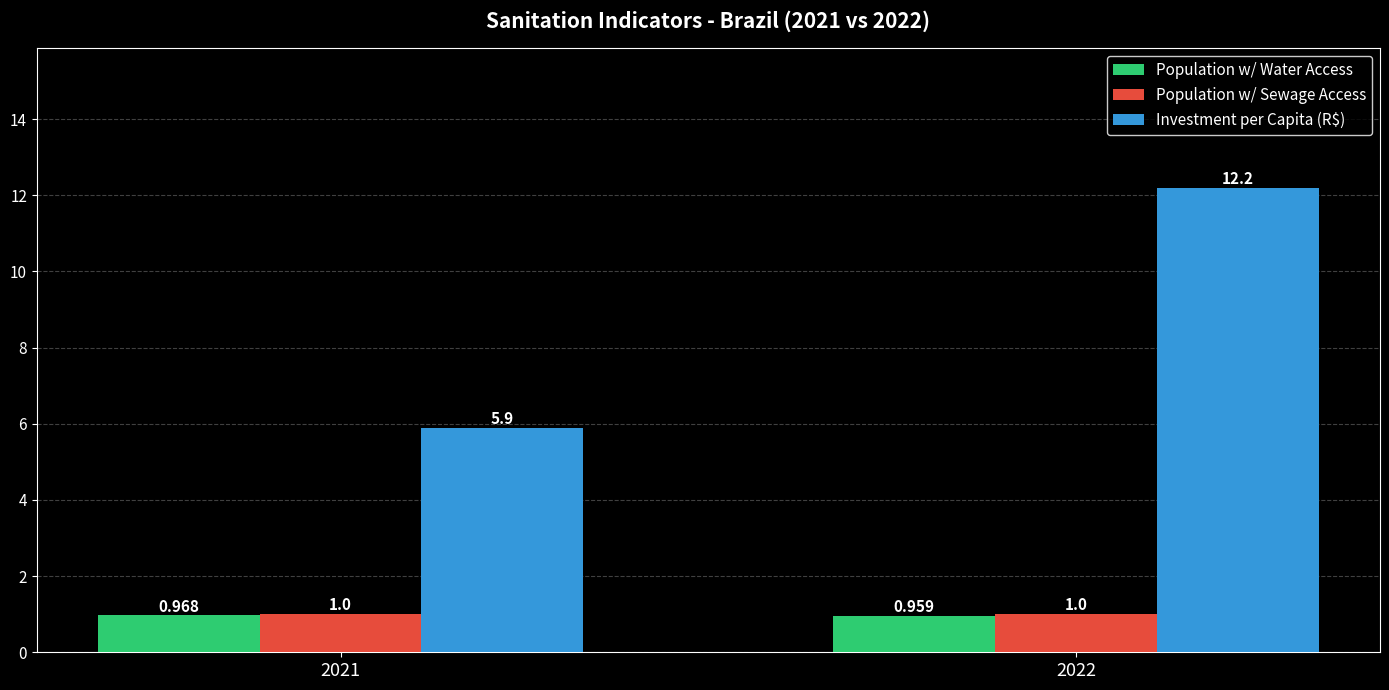

What is the value of the Investment per Capita (R$) bar at the 1st from the left?

5.9